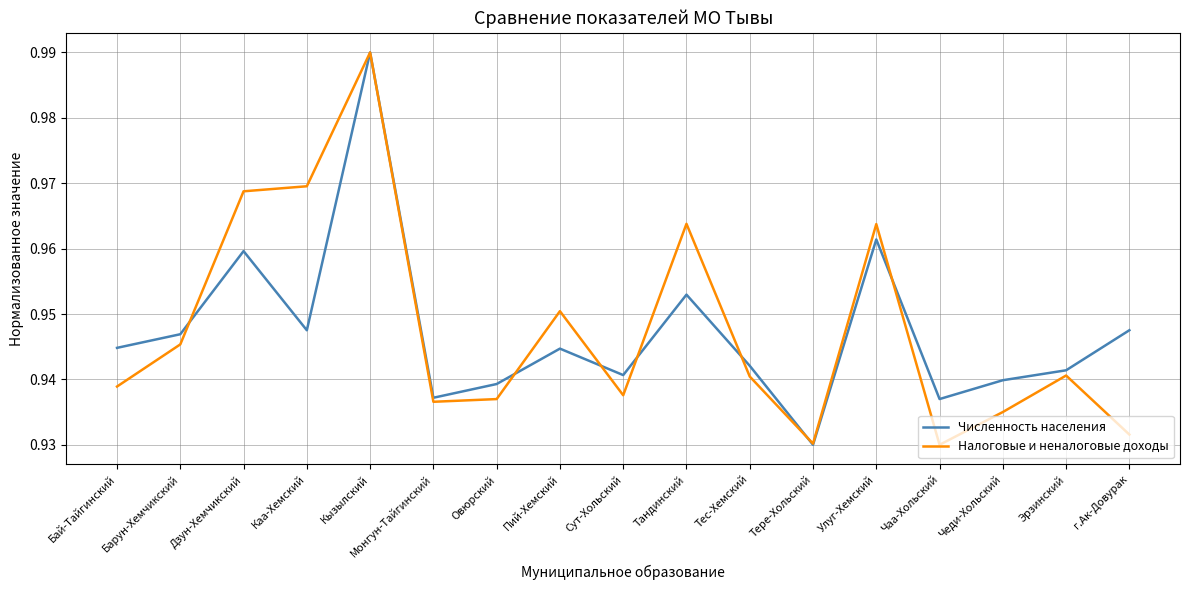

What are all the series names shown in the legend?

Численность населения, Налоговые и неналоговые доходы